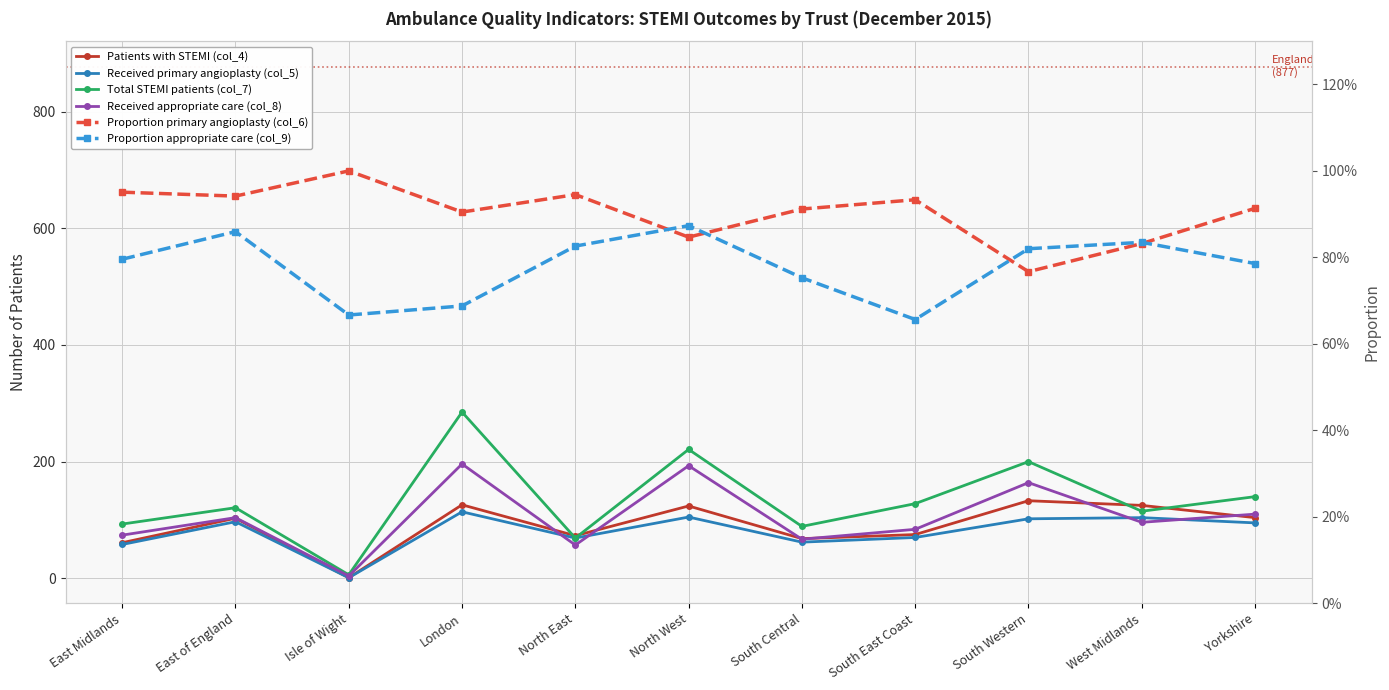

At how many categories does at least one series exceed 236?

1